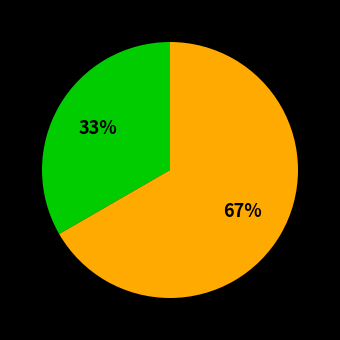

Does any single category account for the majority?

Yes